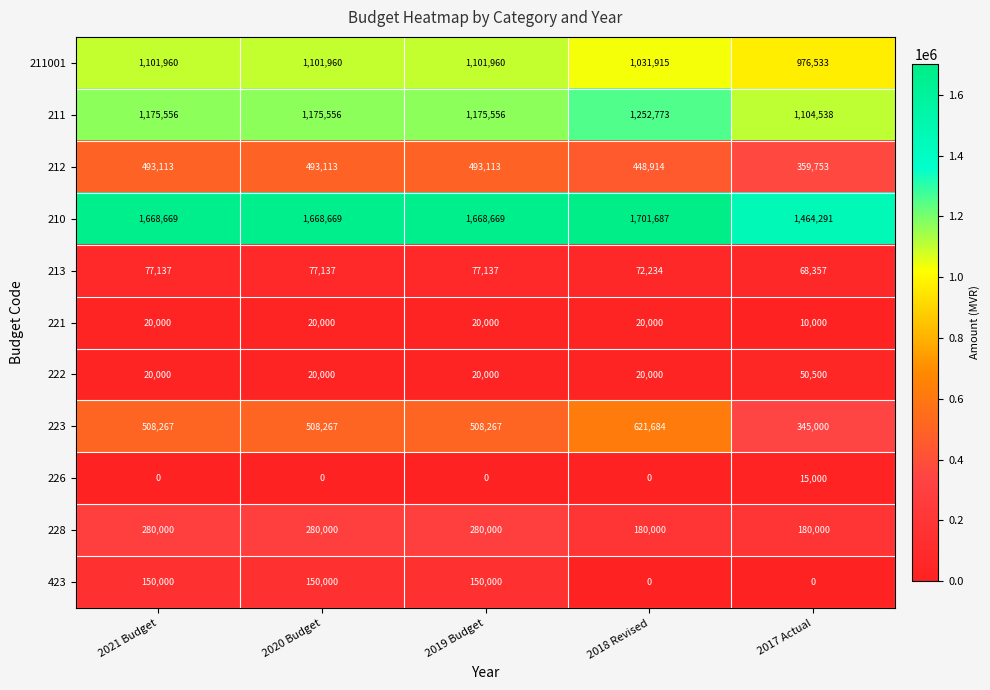

At how many categories does at least one series exceed 1623880?

4